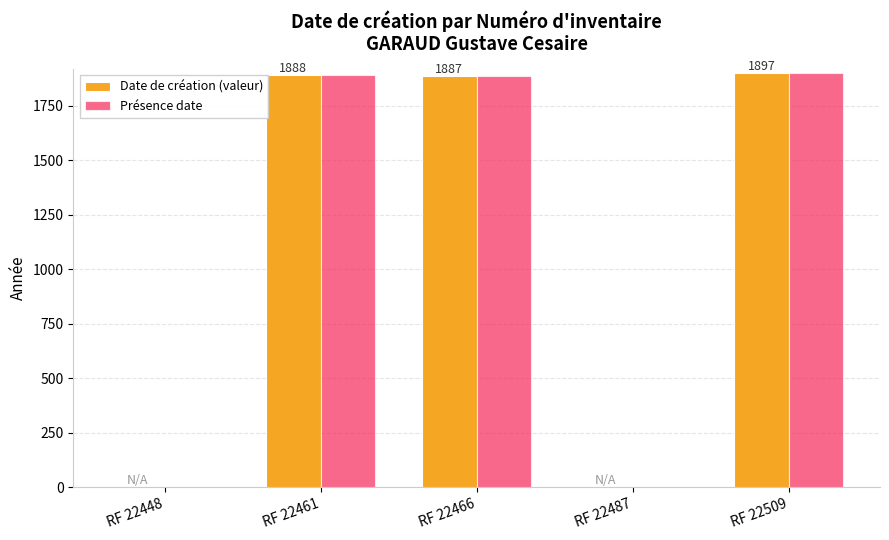

What is the total value across all series at RF 22461?

3776